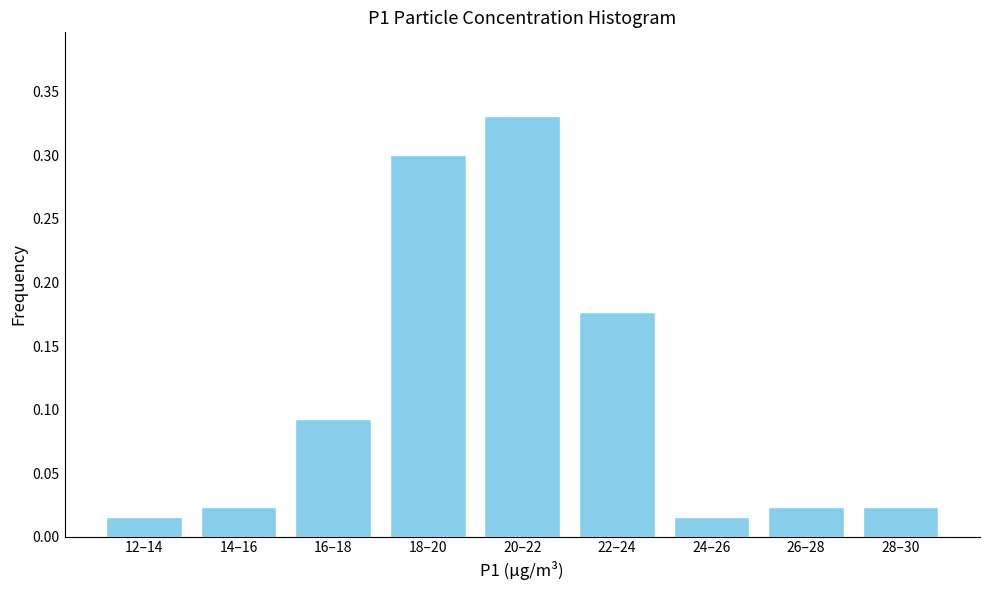

Which has a higher value, 12–14 or 16–18?

16–18